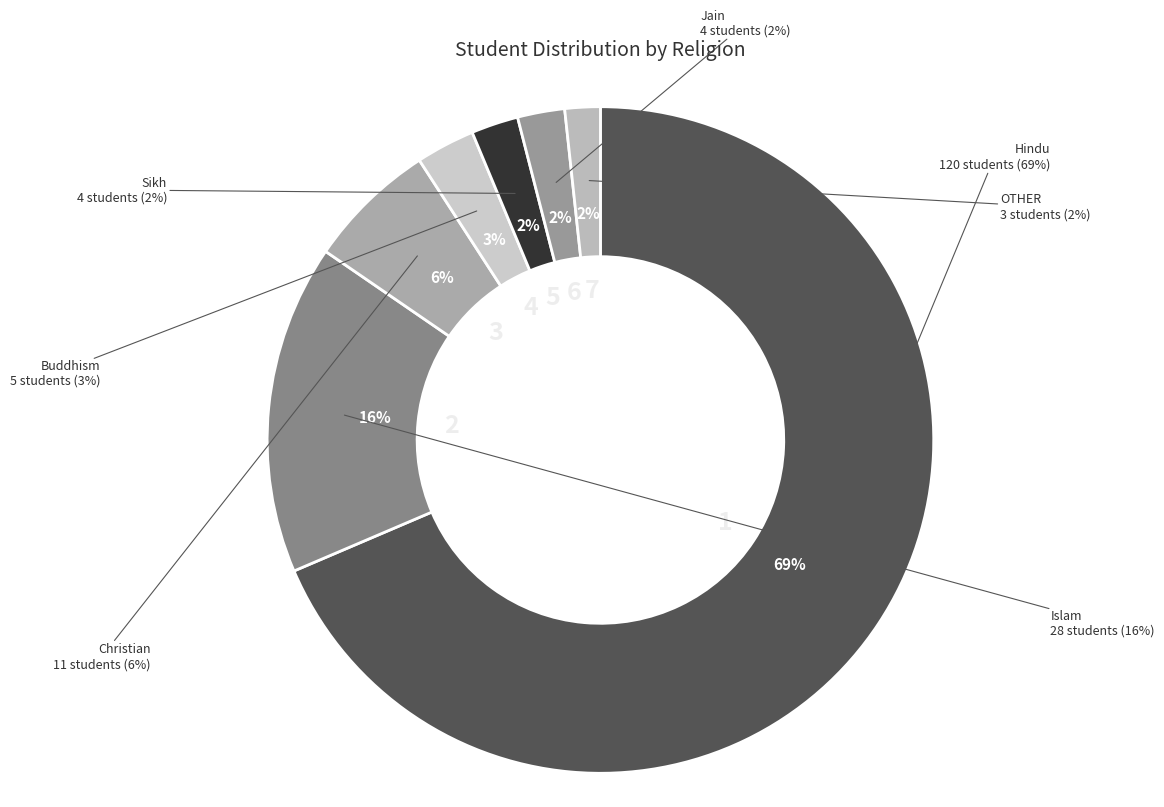

What percentage is the OTHER slice, to the nearest percent?

2%